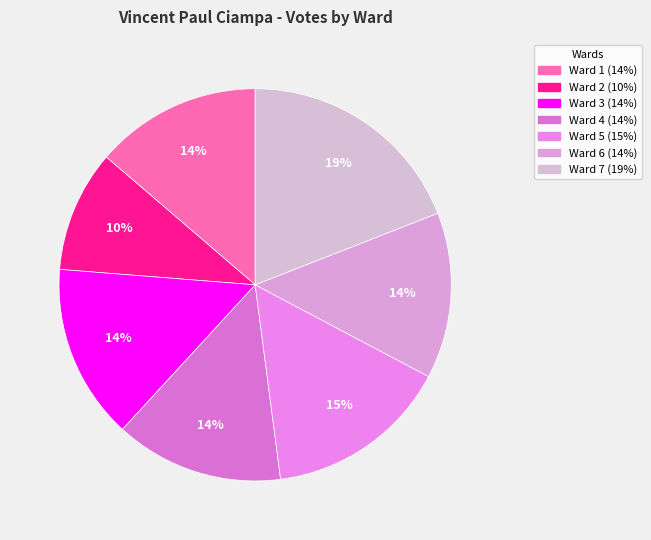

Rank the categories by value from highest to lowest.

Ward 7, Ward 5, Ward 3, Ward 4, Ward 1, Ward 6, Ward 2